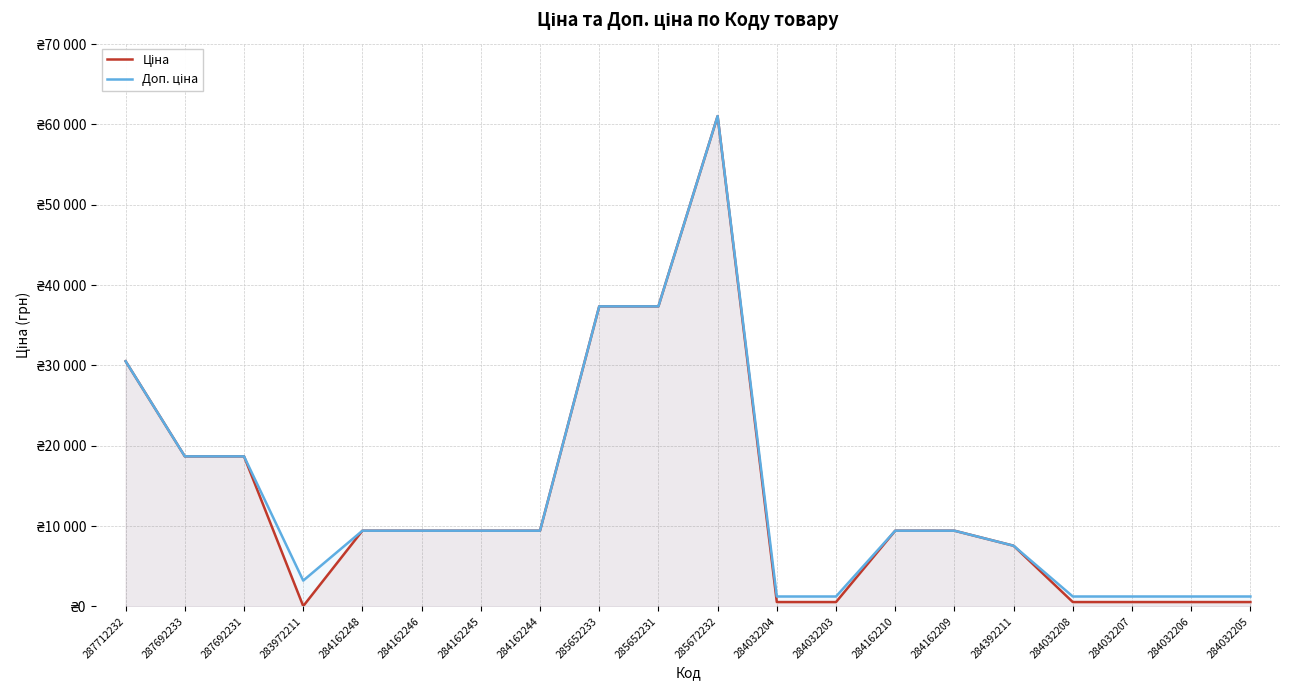

Does the chart display data point markers on the line(s)?

No